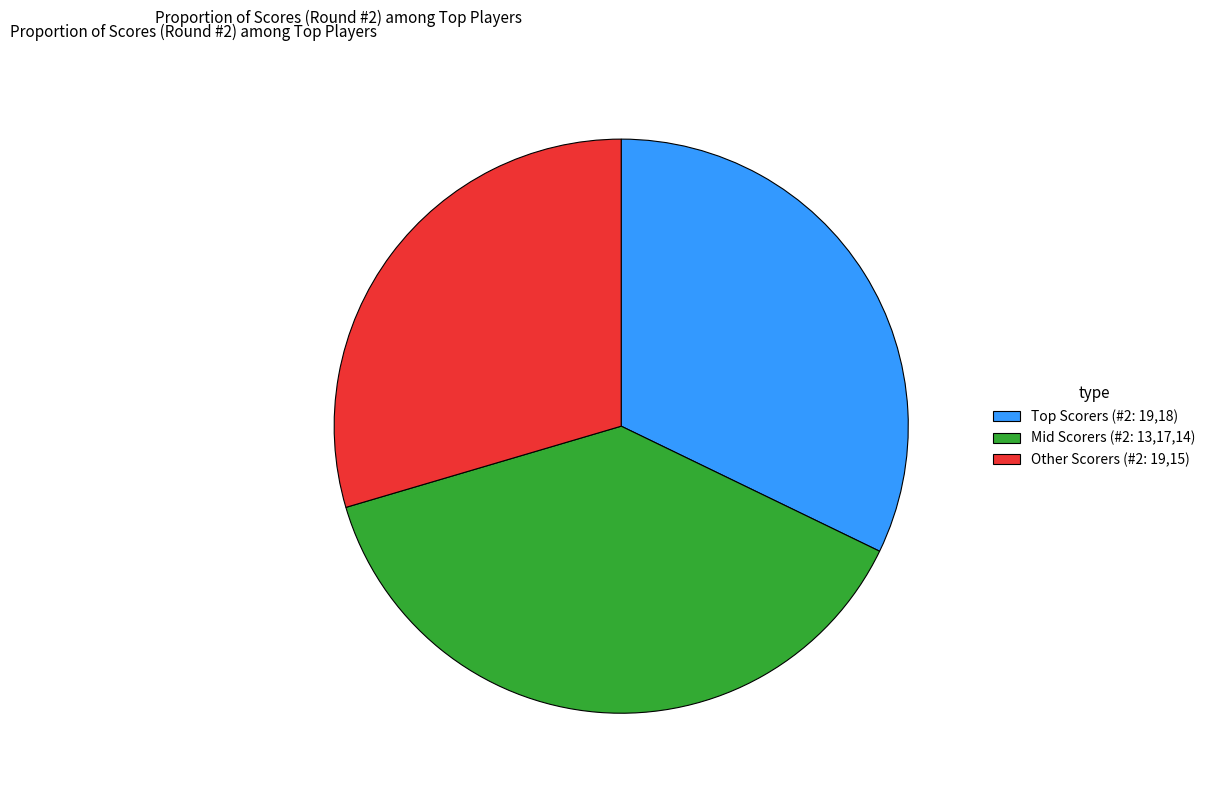

What is the ratio of the value at Mid Scorers (#2: 13,17,14) to the value at Other Scorers (#2: 19,15)?

1.3